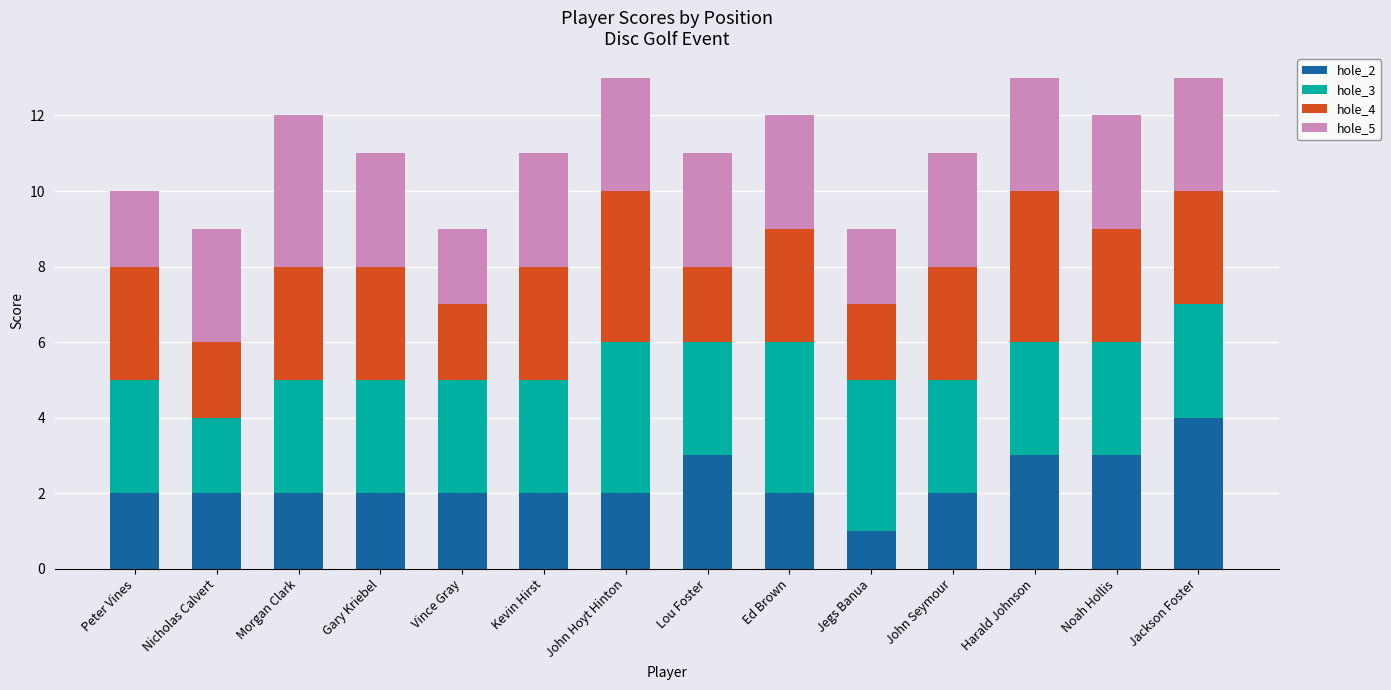

Which category has the highest value in the hole_2 series?

Jackson Foster